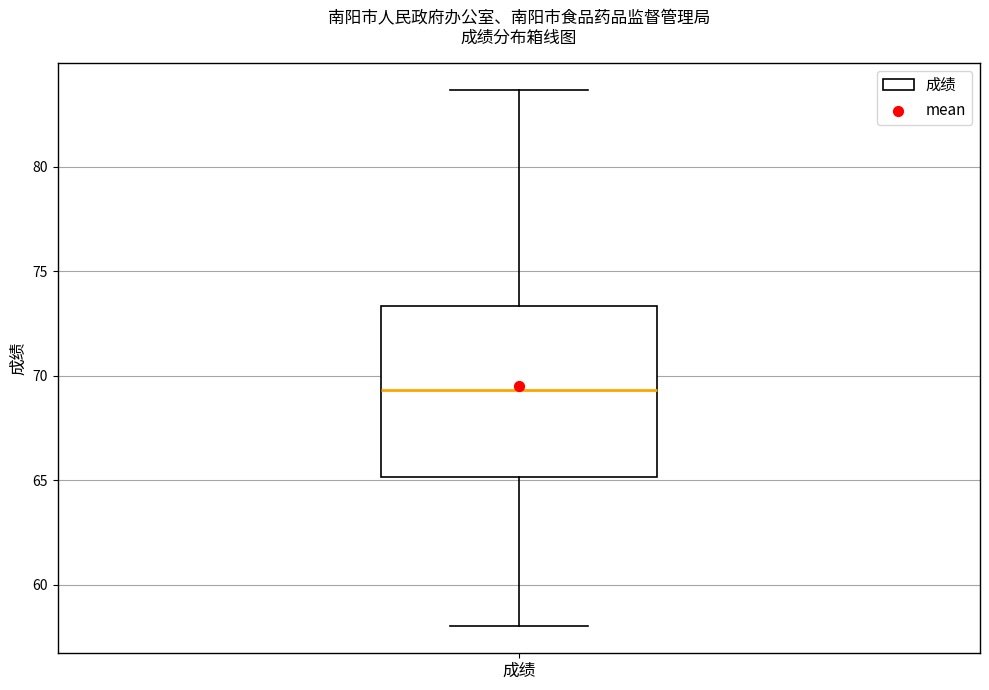

Transcribe this box plot: give where the median line is, the range the box spans, and where the two whiskers end, as read against the y-axis. The values are not printed on the chart, so give them approximately, as read against the axis.

median 69.5, box 65.0 to 73.5, whiskers 58.0 to 83.5